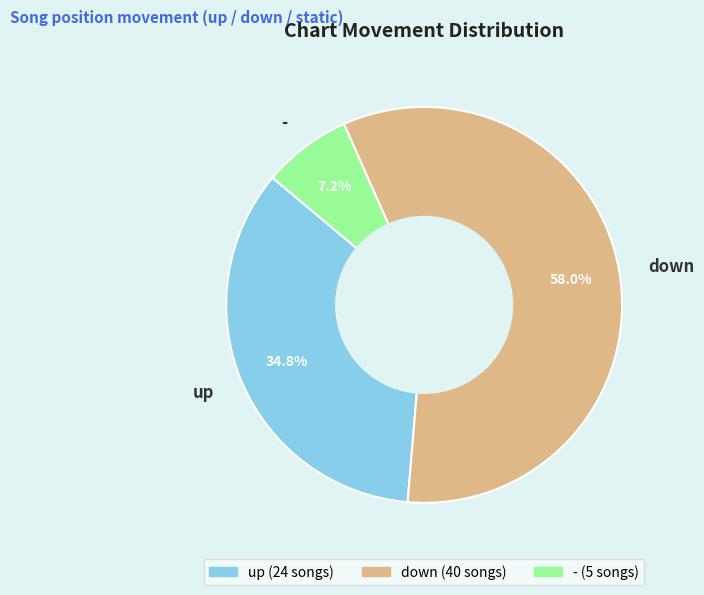

Count the number of slices in the pie.

3